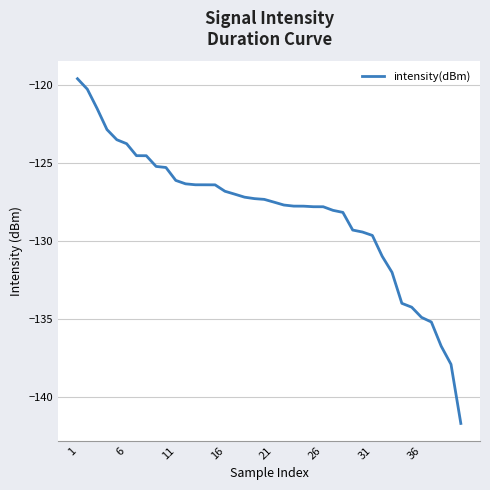

What is the maximum value shown in the chart?

-119.6